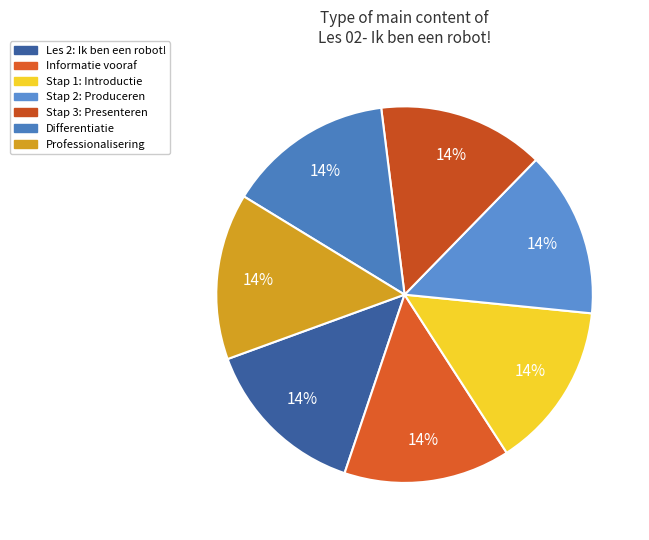

Approximately how many times larger is the value at Stap 1: Introductie compared to Stap 3: Presenteren?

1.0